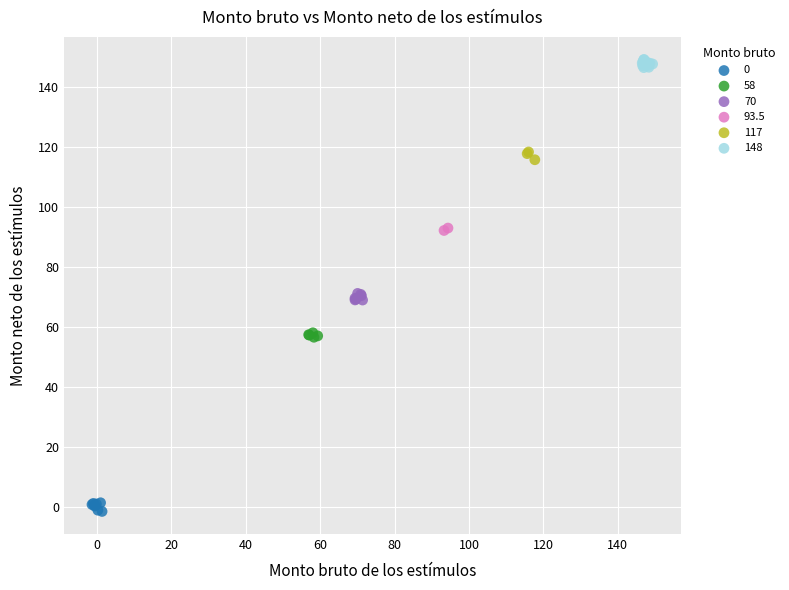

Which series reaches the minimum Y coordinate?

0